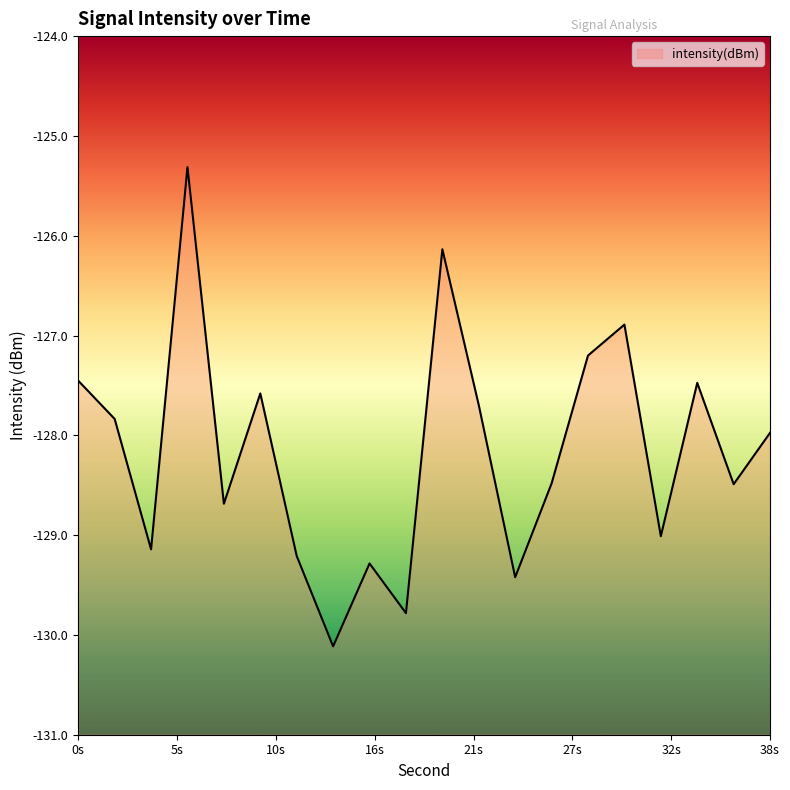

What is the value of the 11th point from the left?

-126.1